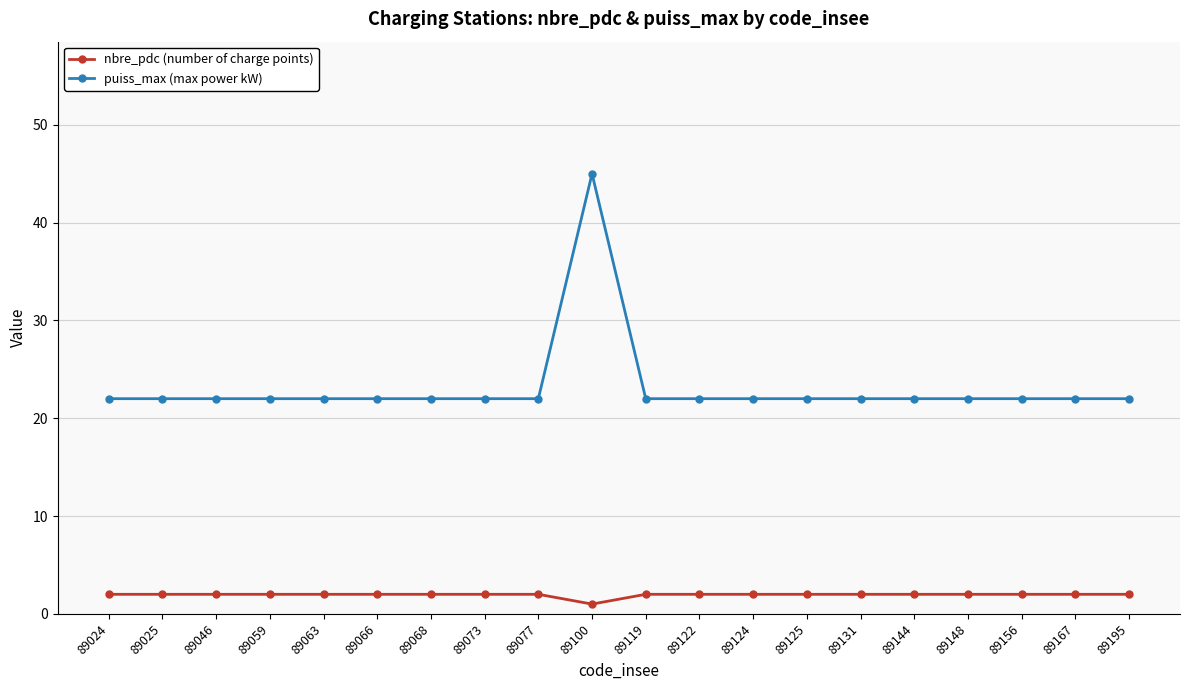

At which label is nbre_pdc (number of charge points) closest to 1?

89100